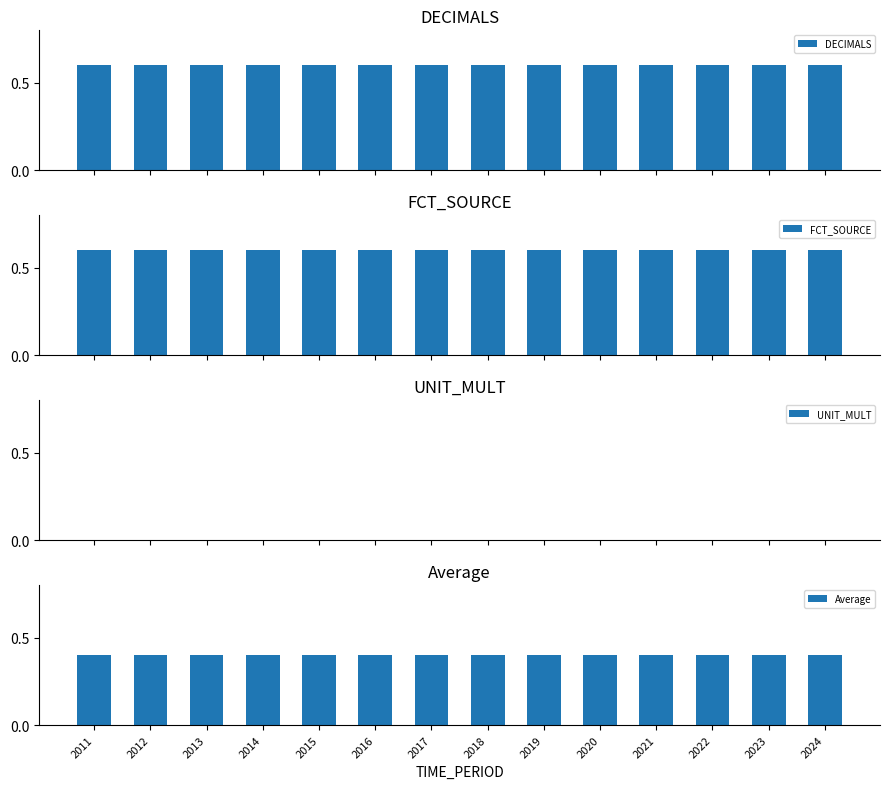

What is the sum of the DECIMALS values at 2016 and 2014?

1.2